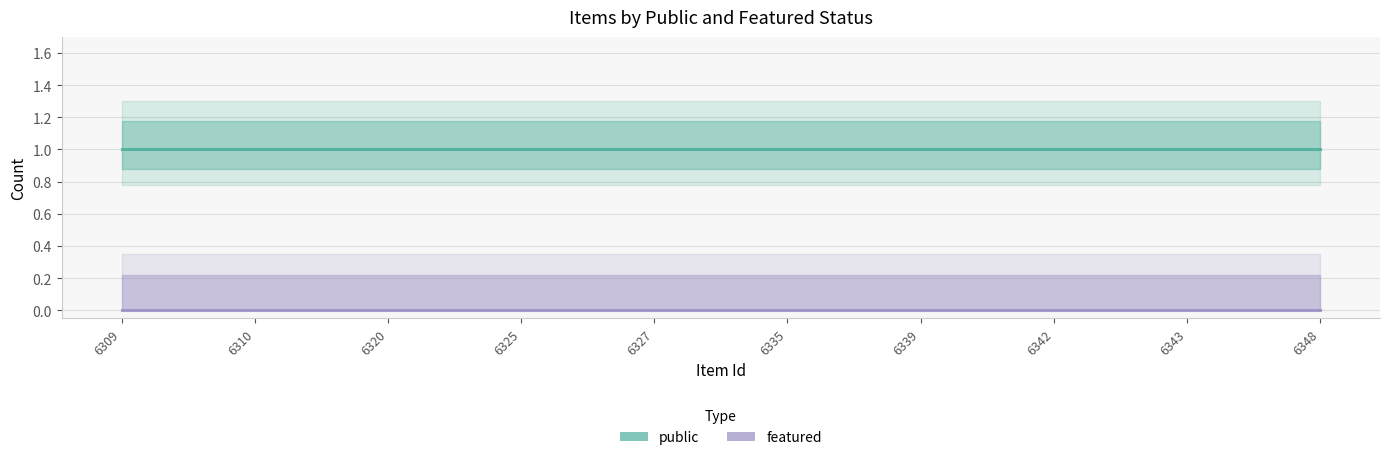

Reading right to left, what are all the values shown in this chart?

public: 6348=1	6343=1	6342=1	6339=1	6335=1	6327=1	6325=1	6320=1	6310=1	6309=1
featured: 6348=0	6343=0	6342=0	6339=0	6335=0	6327=0	6325=0	6320=0	6310=0	6309=0